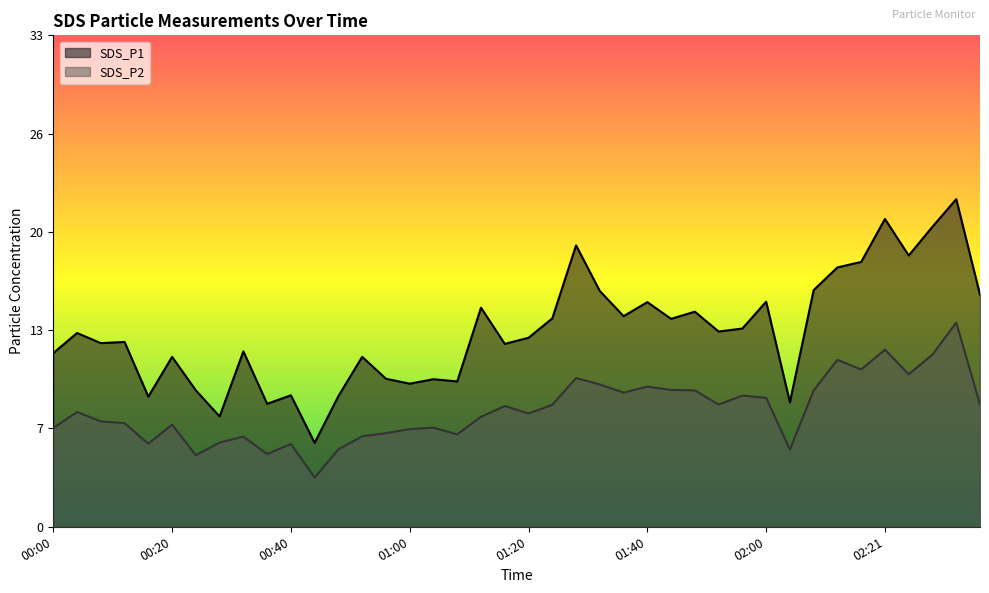

Which series has the largest range (max minus min)?

SDS_P1